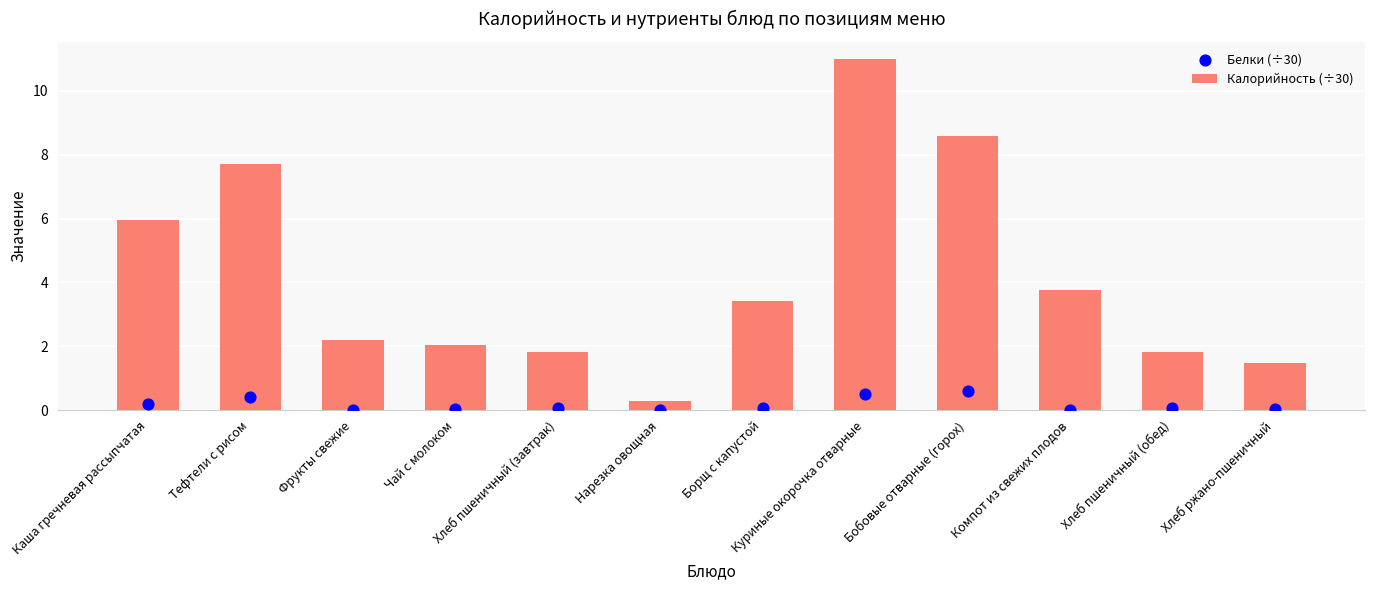

At which category is the sum across all series the highest?

Куриные окорочка отварные